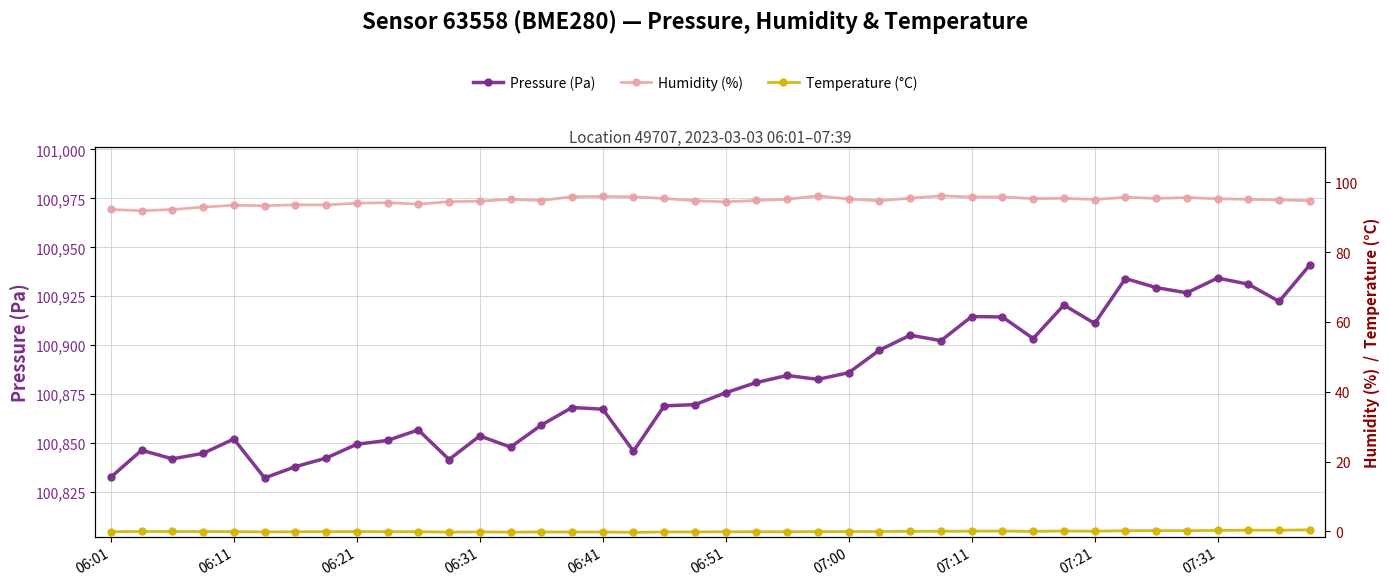

How many data points in Temperature (°C) are above 0?

15